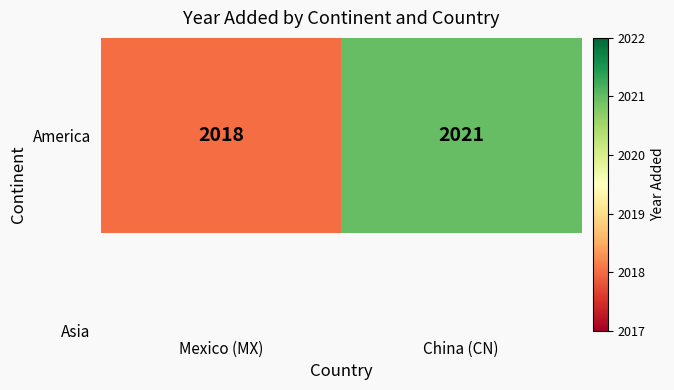

Count the number of categories in the chart.

2